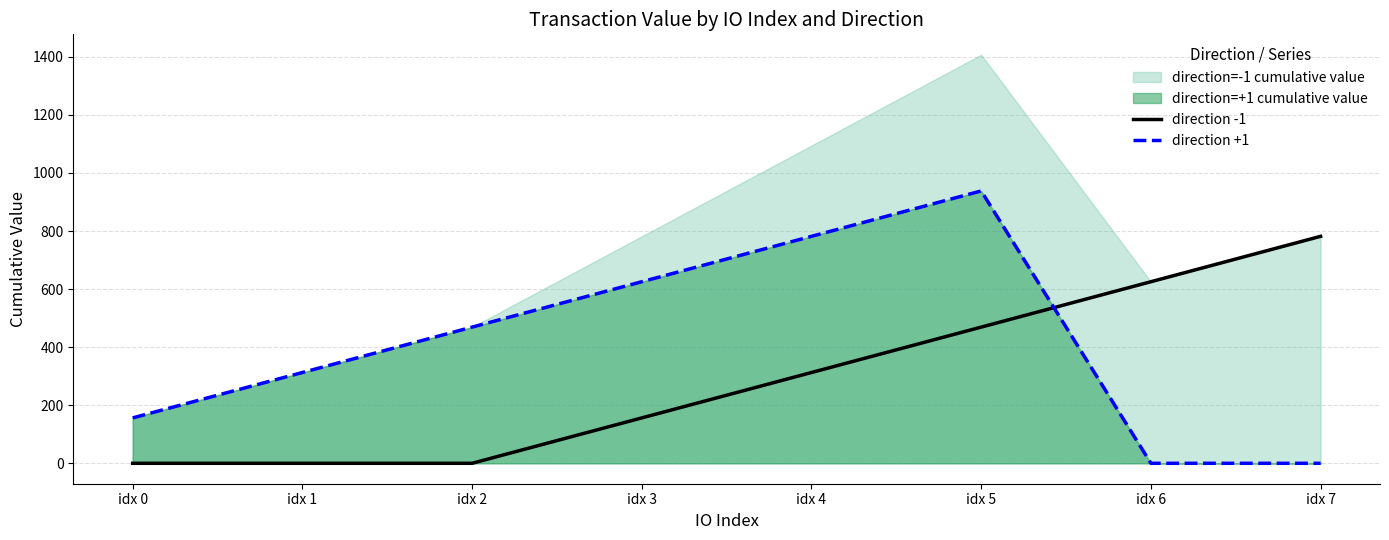

Reading right to left, transcribe all the data shown in this chart.

direction -1: idx 7=781.8	idx 6=625.5	idx 5=469.1	idx 4=312.7	idx 3=156.4	idx 2=0.0	idx 1=0.0	idx 0=0.0
direction +1: idx 7=0.0	idx 6=0.0	idx 5=938.2	idx 4=781.8	idx 3=625.5	idx 2=469.1	idx 1=312.7	idx 0=156.4